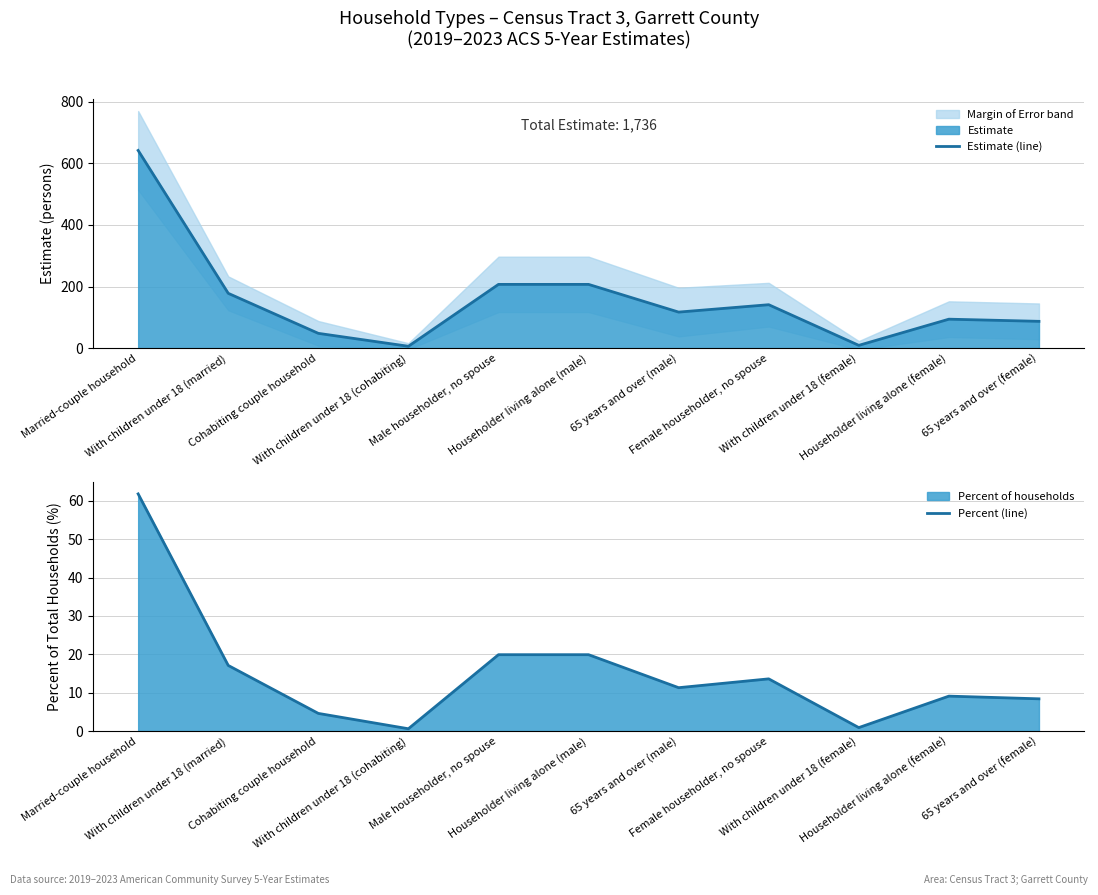

True or false: Estimate (line) and Percent (line) intersect in this chart.

False